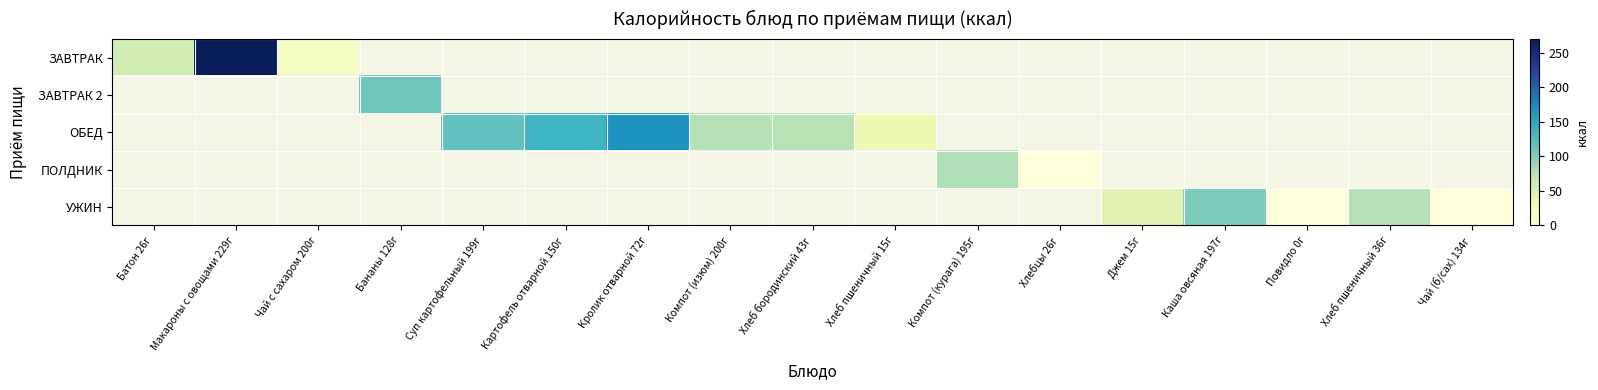

Is the value of ЗАВТРАК 2 at Батон 26г greater than the value of УЖИН at Хлеб бородинский 43г?

No